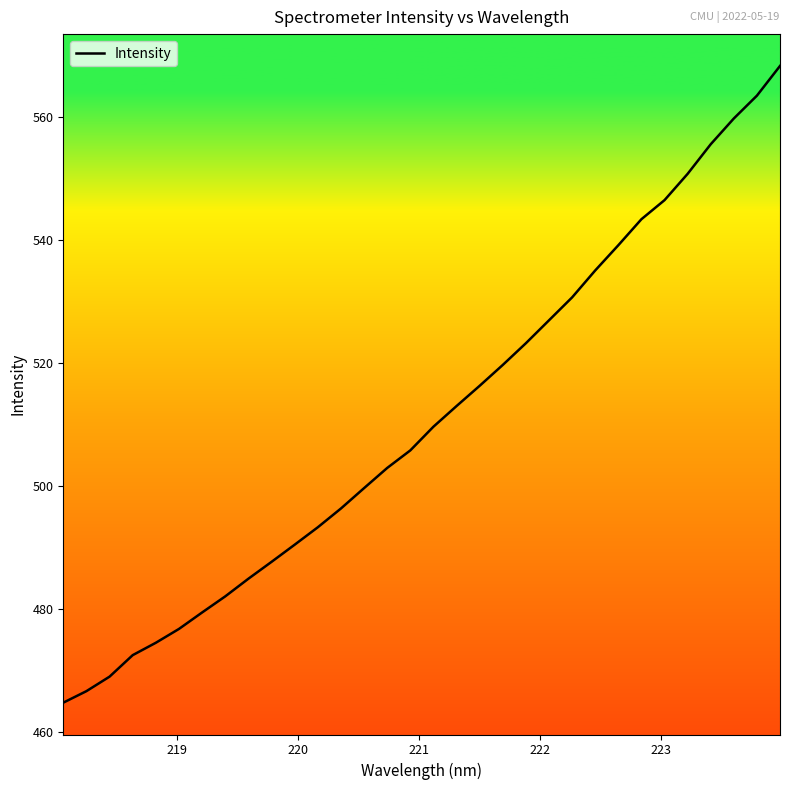

What is the maximum value shown in the chart?

568.4